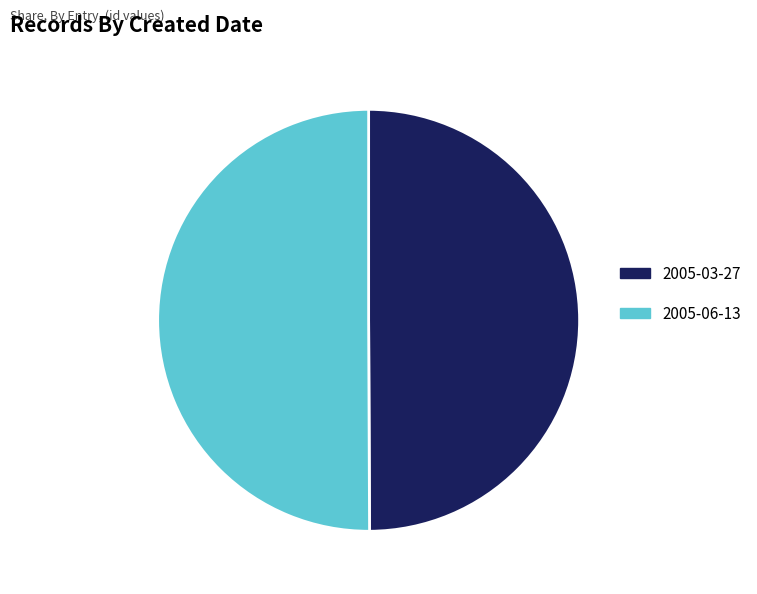

Count the number of slices in the pie.

2